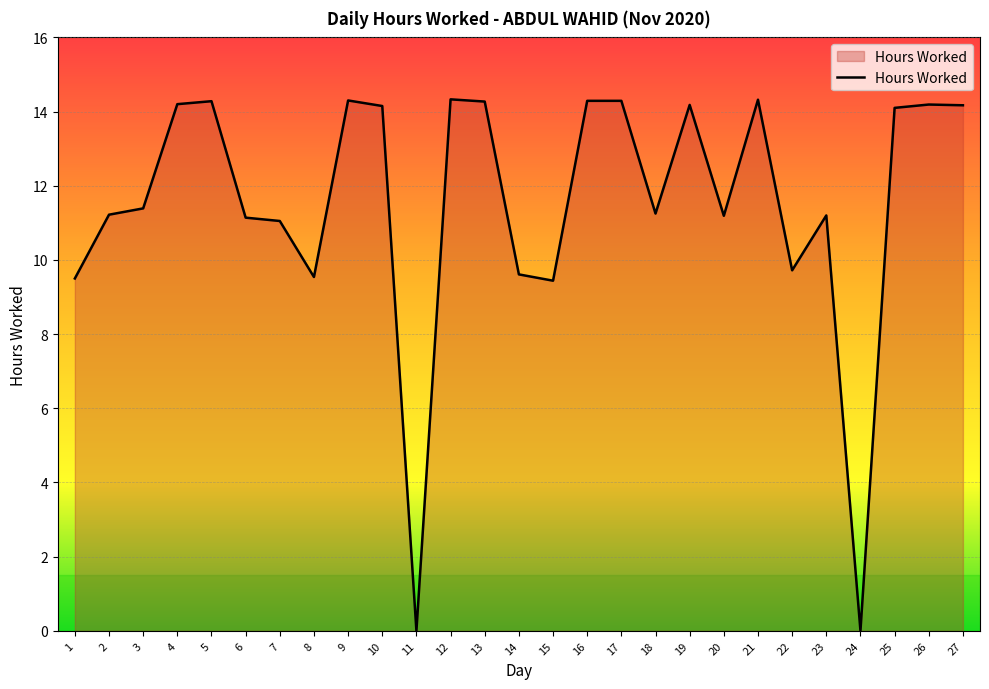

Read the value at 5.

14.3